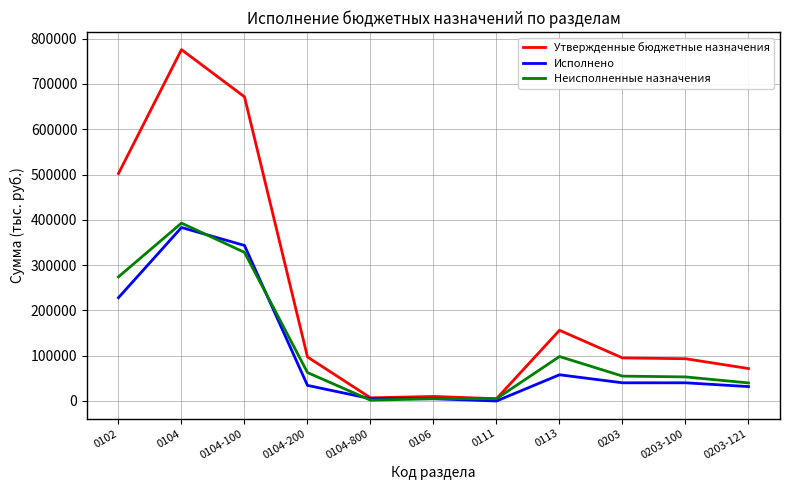

Which series has the largest range (max minus min)?

Утвержденные бюджетные назначения